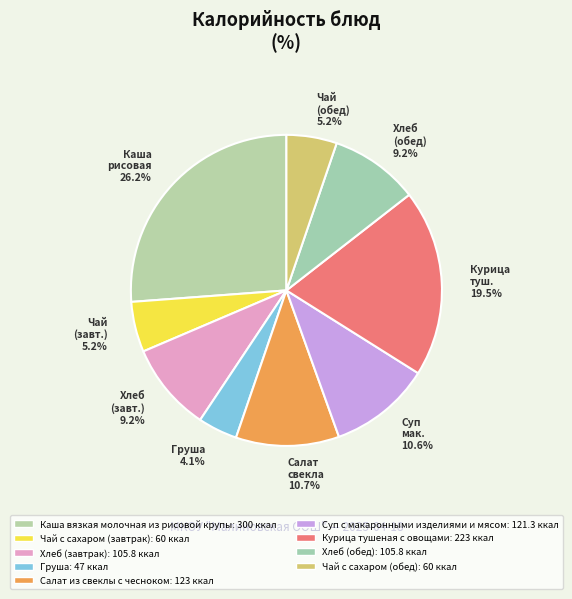

To the nearest percent, what is the difference between the Чай с сахаром (завтрак) and Хлеб (обед) slice percentages?

4%